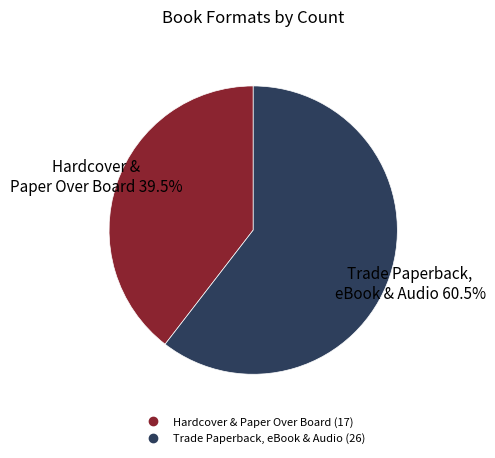

Is there a majority slice in this chart?

Yes